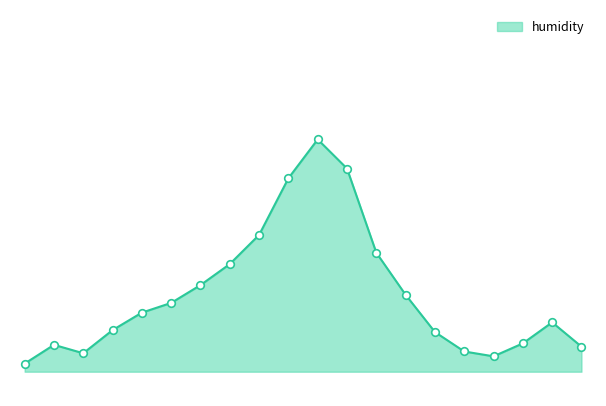

Does the chart have visible grid lines?

No